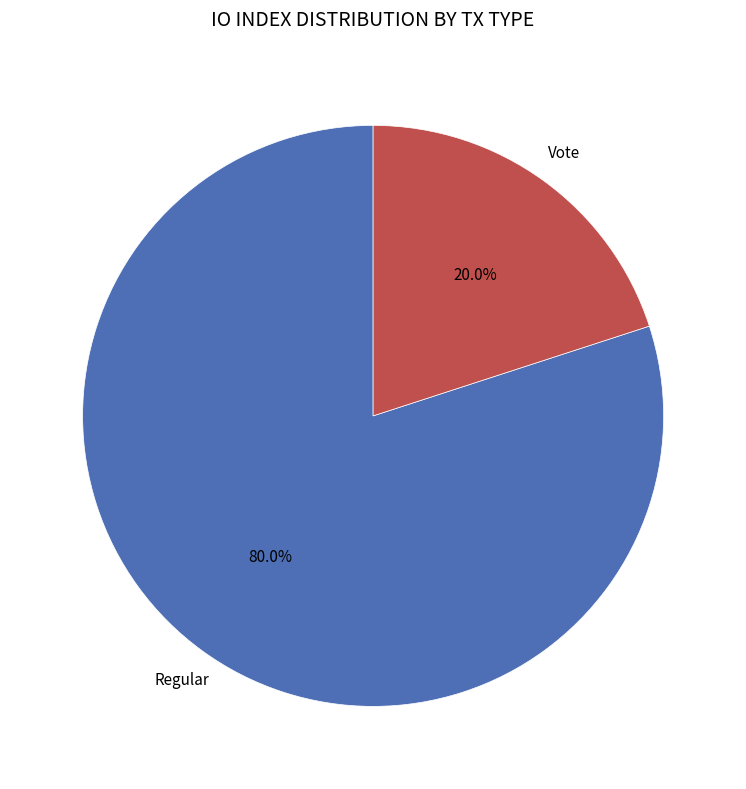

Is there a majority slice in this chart?

Yes